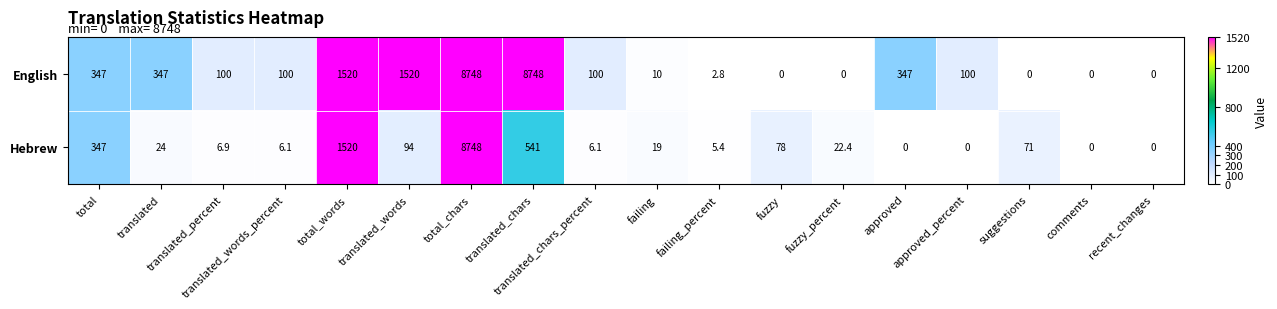

What is the maximum value for English?

8748.0